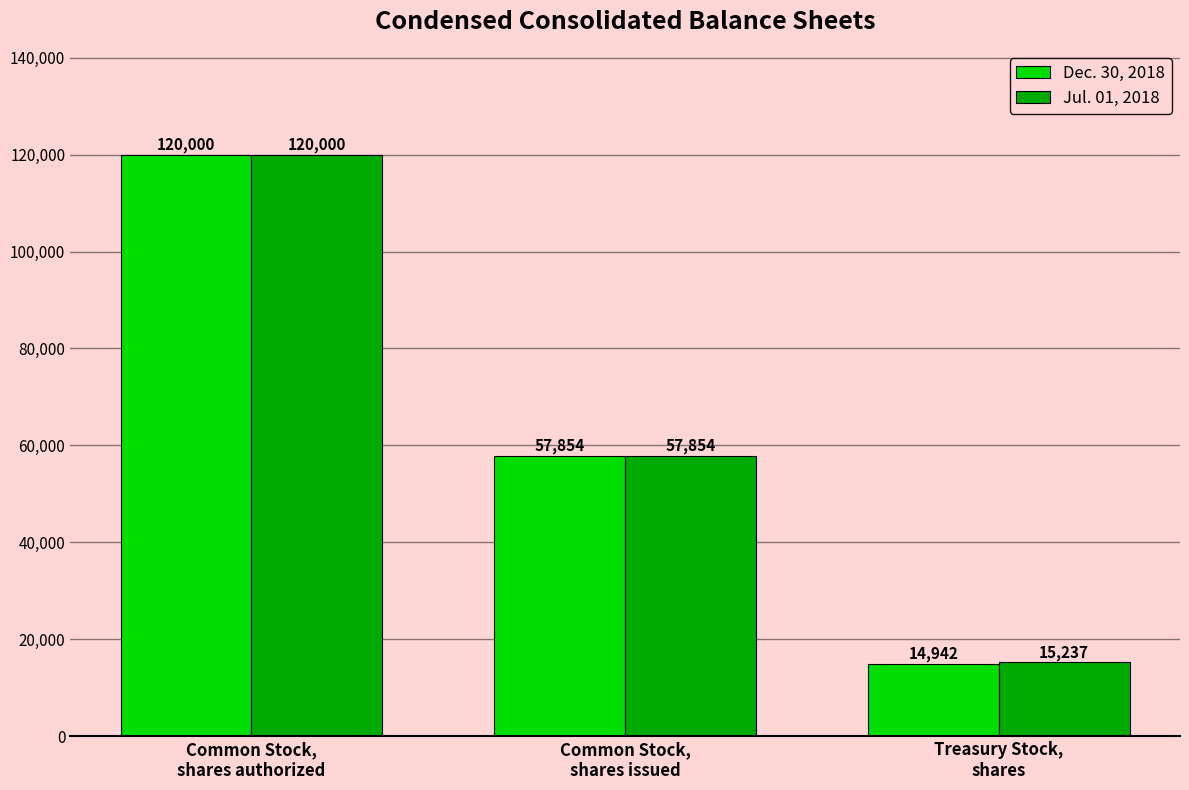

How many categories are shown in the chart?

3